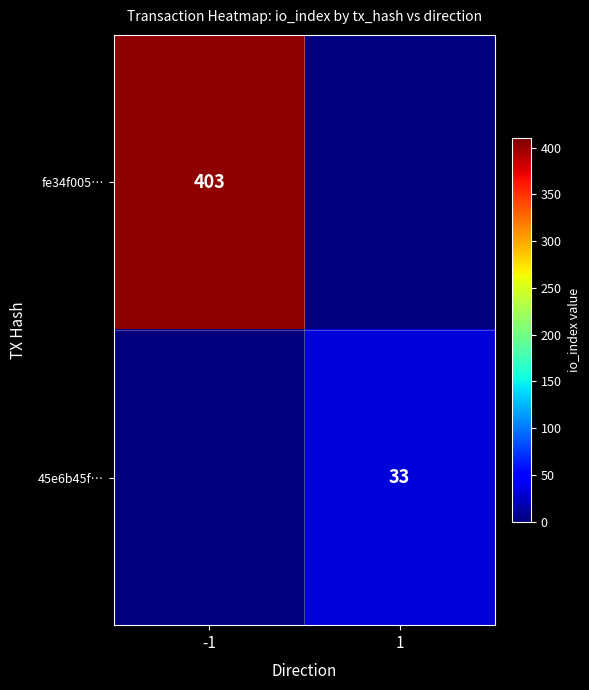

The value of fe34f005… at -1 is 403. True or false?

True